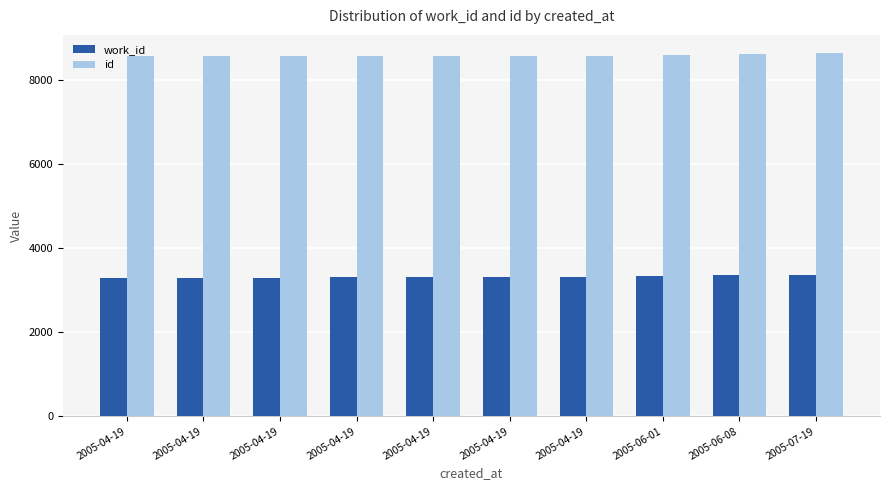

What is the minimum value shown in the chart?

3301